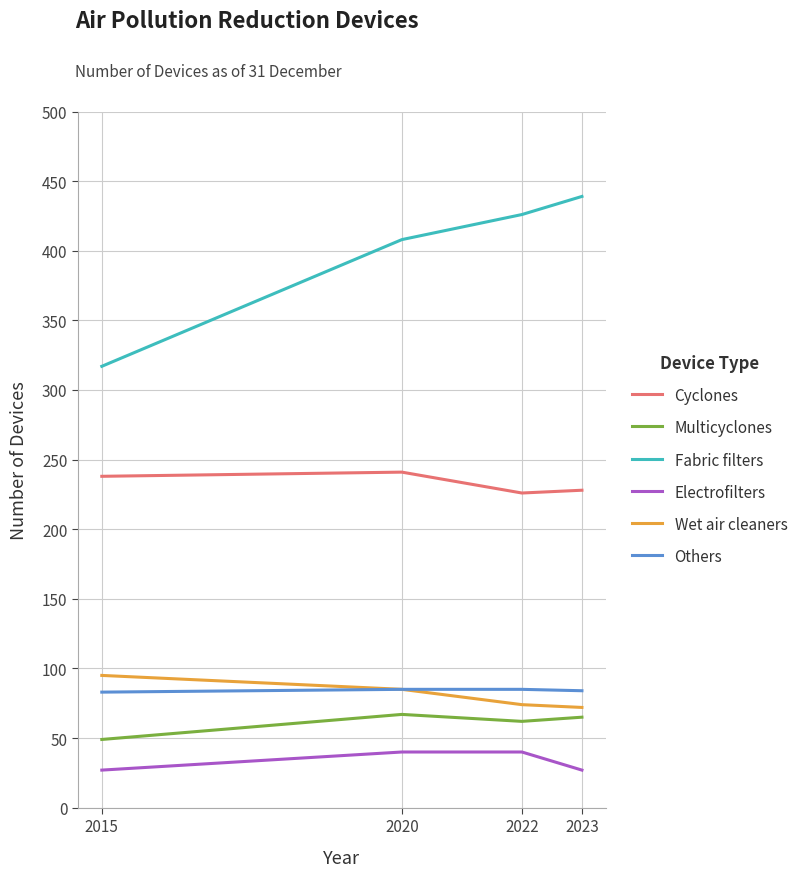

True or false: Electrofilters and Fabric filters cross at least once.

False